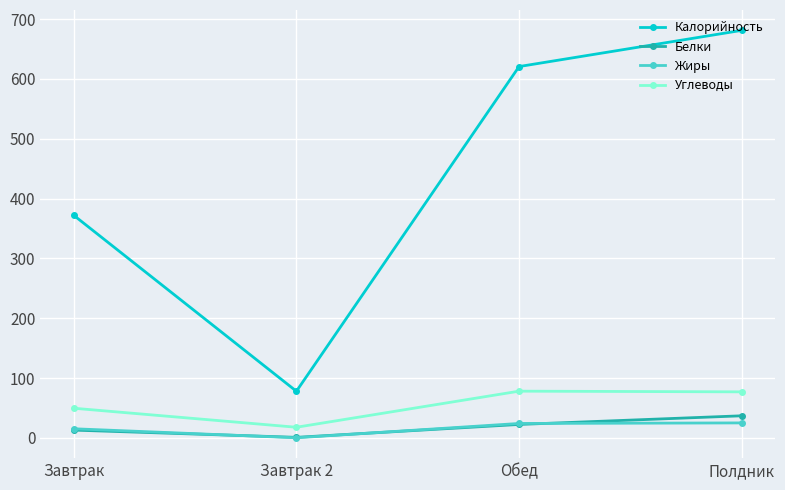

True or false: Калорийность and Жиры cross at least once.

False